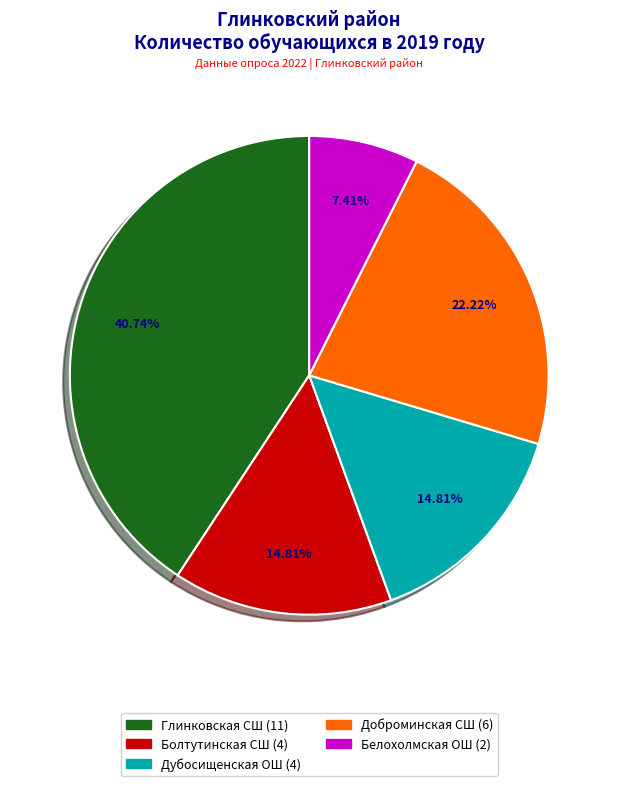

Is there a majority slice in this chart?

No